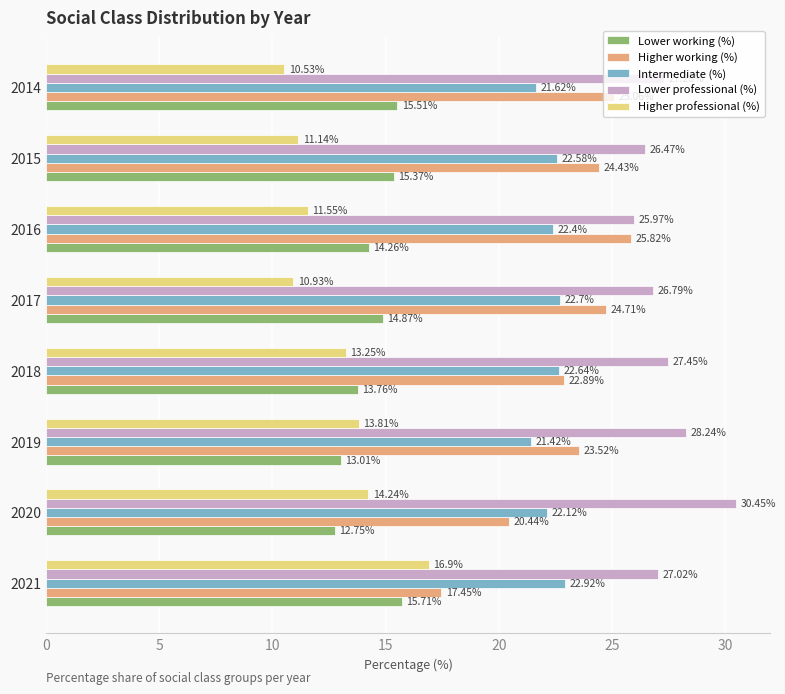

What is the difference between the highest and lowest values at 2019?

15.2